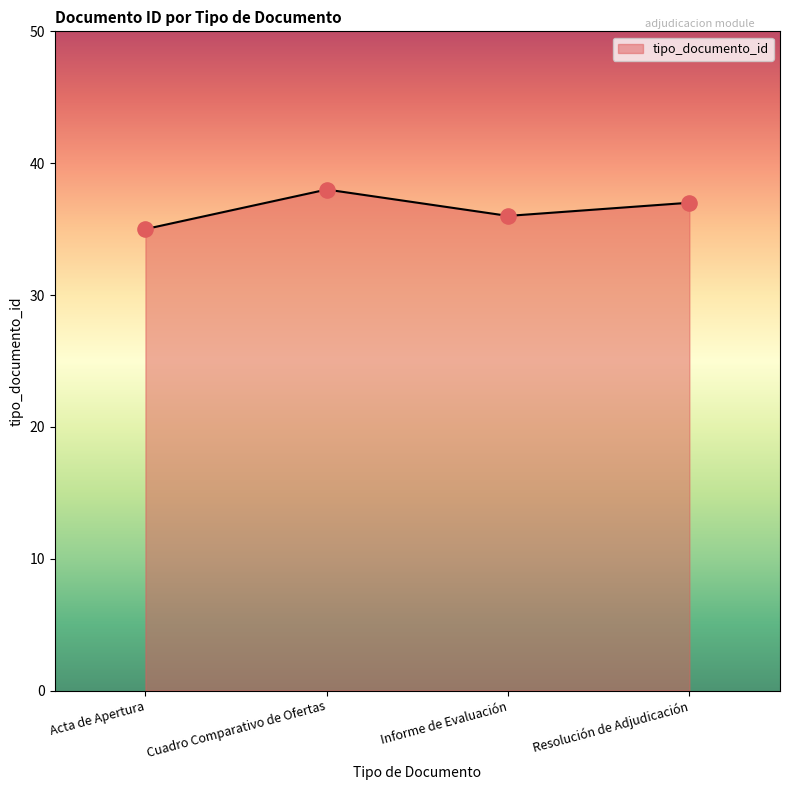

What is the ratio of the value at Informe de Evaluación to the value at Cuadro Comparativo de Ofertas?

0.9